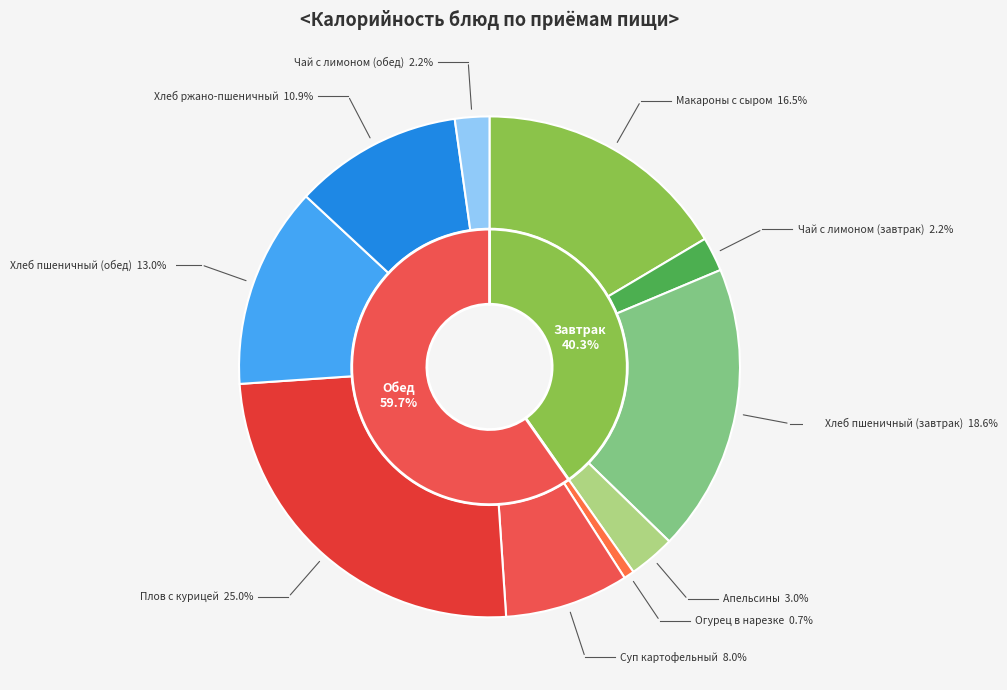

Count the number of slices in the pie.

10